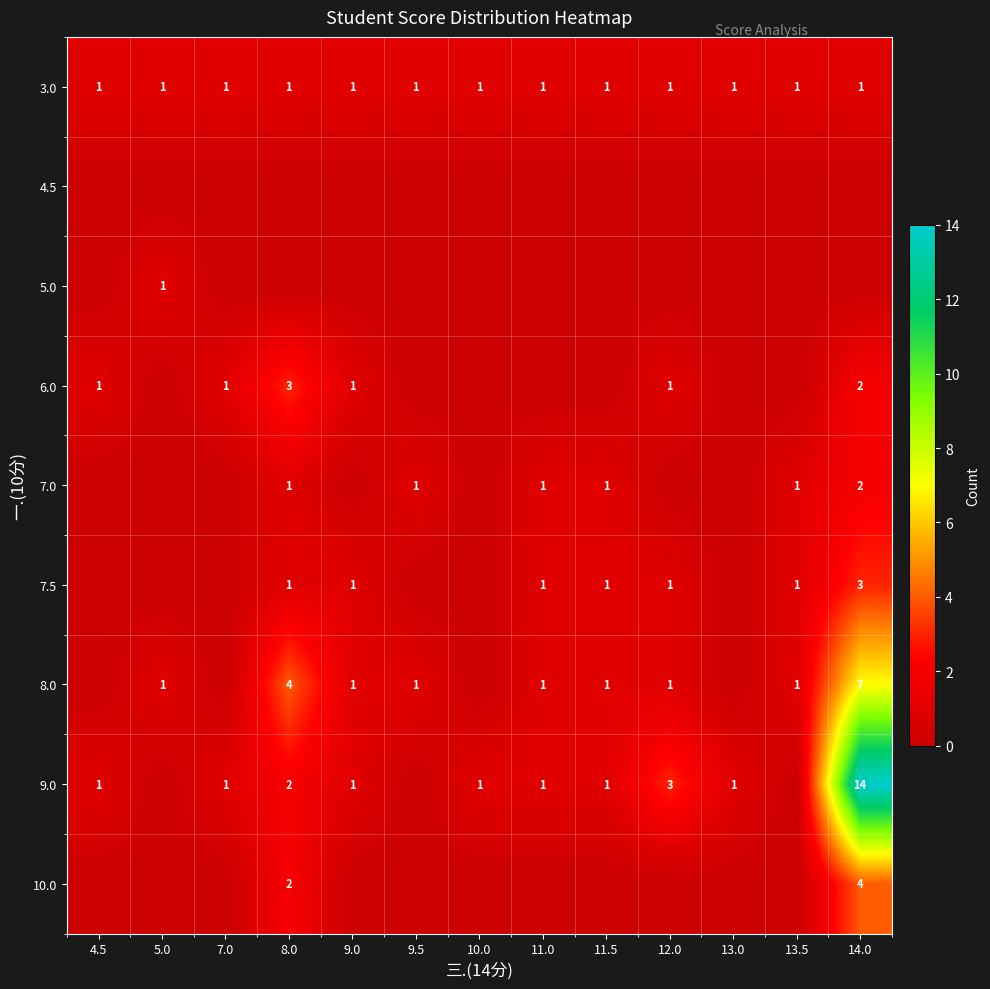

The value of 8.0 at 8.0 is 2. True or false?

False